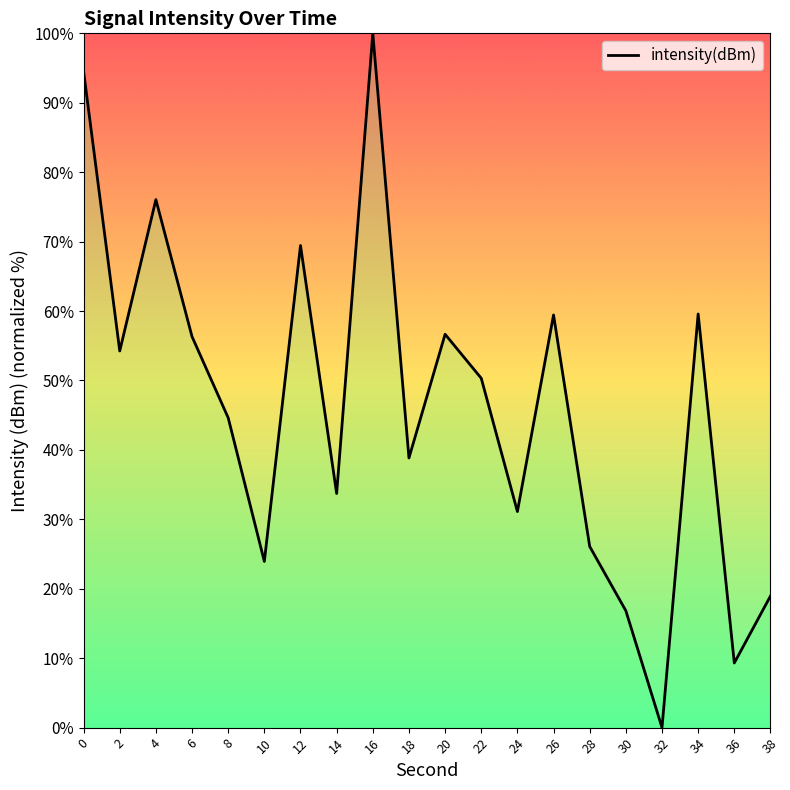

What is the maximum value shown in the chart?

100.0